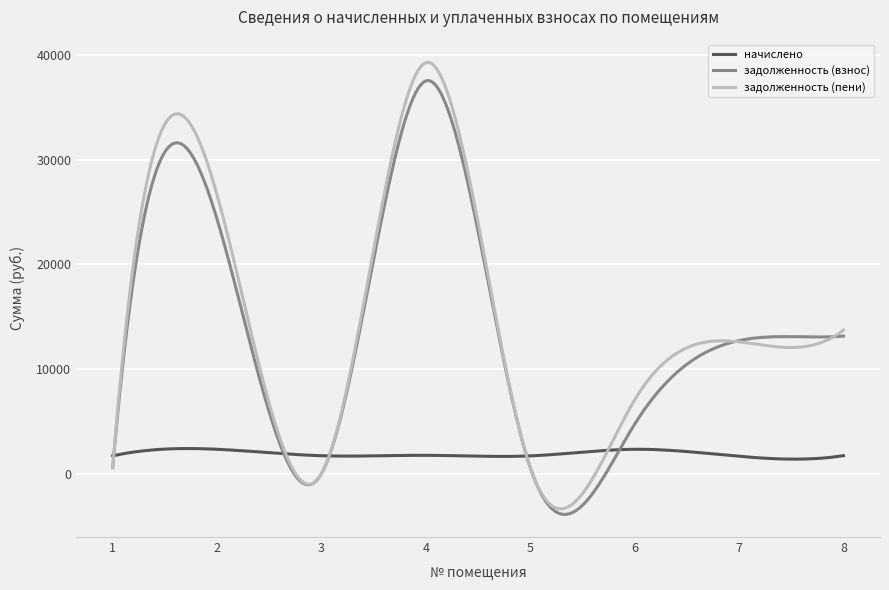

Which series has the widest spread of values?

задолженность (пени)